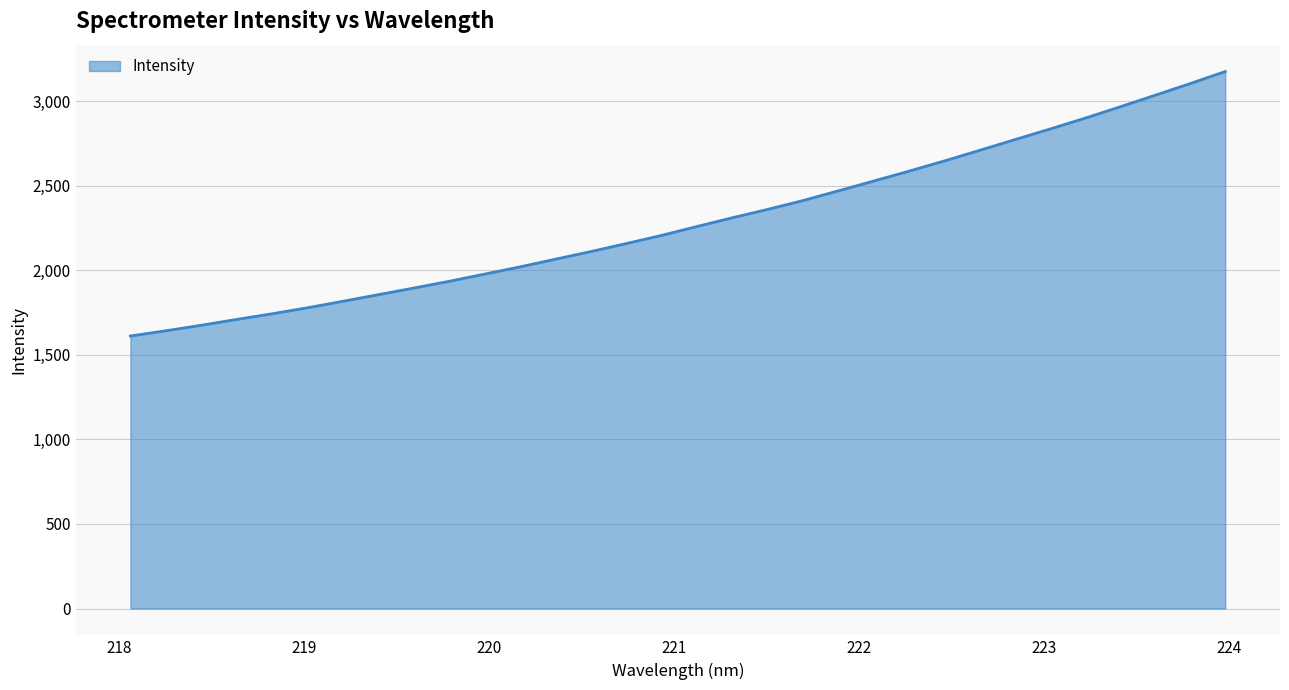

What is the difference between the maximum and minimum values?

1563.9